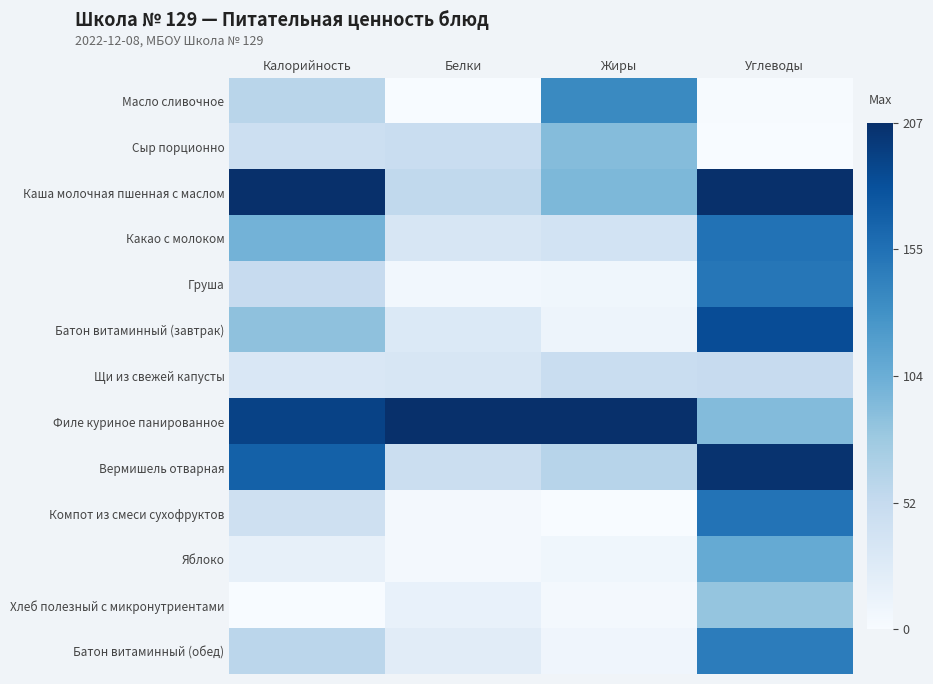

Reading left to right, what are all the values shown in this chart?

Масло сливочное: Калорийность=0.3	Белки=0.0	Жиры=0.7	Углеводы=0.0
Сыр порционно: Калорийность=0.2	Белки=0.2	Жиры=0.4	Углеводы=0.0
Каша молочная пшенная с маслом: Калорийность=1.0	Белки=0.3	Жиры=0.5	Углеводы=1.0
Какао с молоком: Калорийность=0.5	Белки=0.2	Жиры=0.2	Углеводы=0.7
Груша: Калорийность=0.2	Белки=0.0	Жиры=0.0	Углеводы=0.7
Батон витаминный (завтрак): Калорийность=0.4	Белки=0.1	Жиры=0.0	Углеводы=0.9
Щи из свежей капусты: Калорийность=0.2	Белки=0.2	Жиры=0.2	Углеводы=0.2
Филе куриное панированное: Калорийность=0.9	Белки=1.0	Жиры=1.0	Углеводы=0.4
Вермишель отварная: Калорийность=0.8	Белки=0.2	Жиры=0.3	Углеводы=1.0
Компот из смеси сухофруктов: Калорийность=0.2	Белки=0.0	Жиры=0.0	Углеводы=0.7
Яблоко: Калорийность=0.1	Белки=0.0	Жиры=0.0	Углеводы=0.5
Хлеб полезный с микронутриентами: Калорийность=0.0	Белки=0.1	Жиры=0.0	Углеводы=0.4
Батон витаминный (обед): Калорийность=0.3	Белки=0.1	Жиры=0.0	Углеводы=0.7